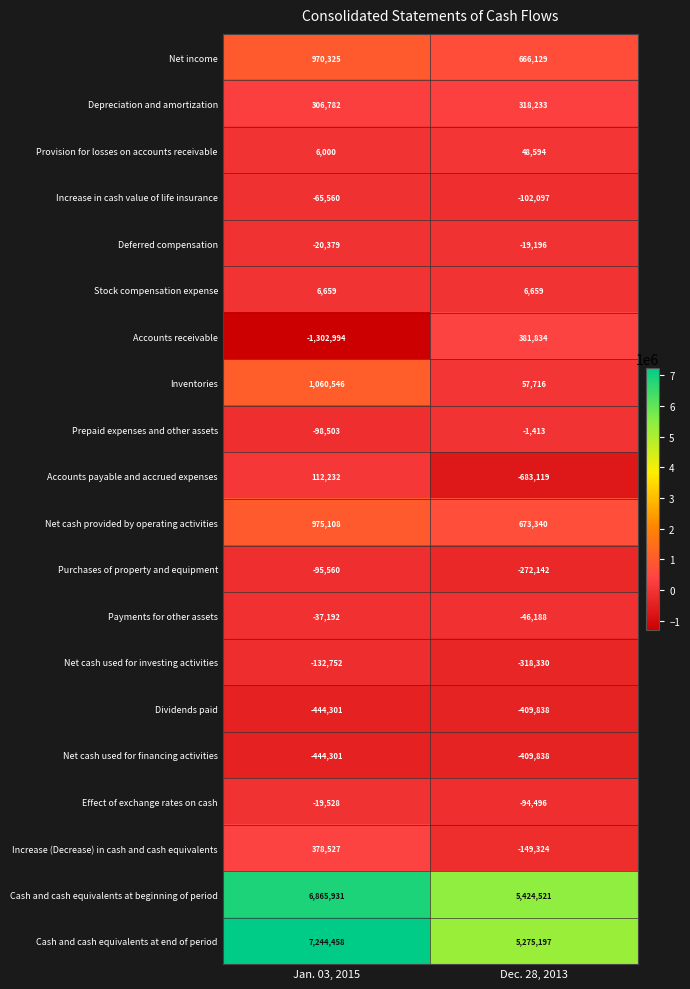

What is the average value of the Increase (Decrease) in cash and cash equivalents series?

114602